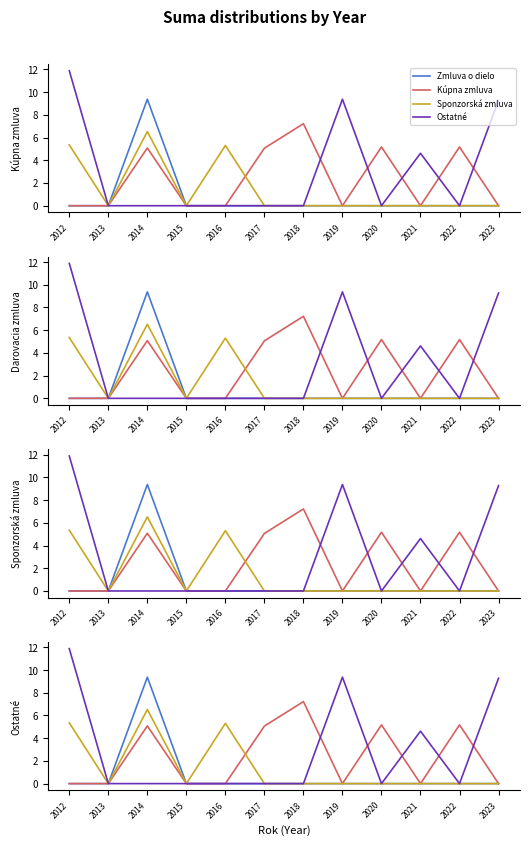

Which series has the largest total across all categories?

Ostatné